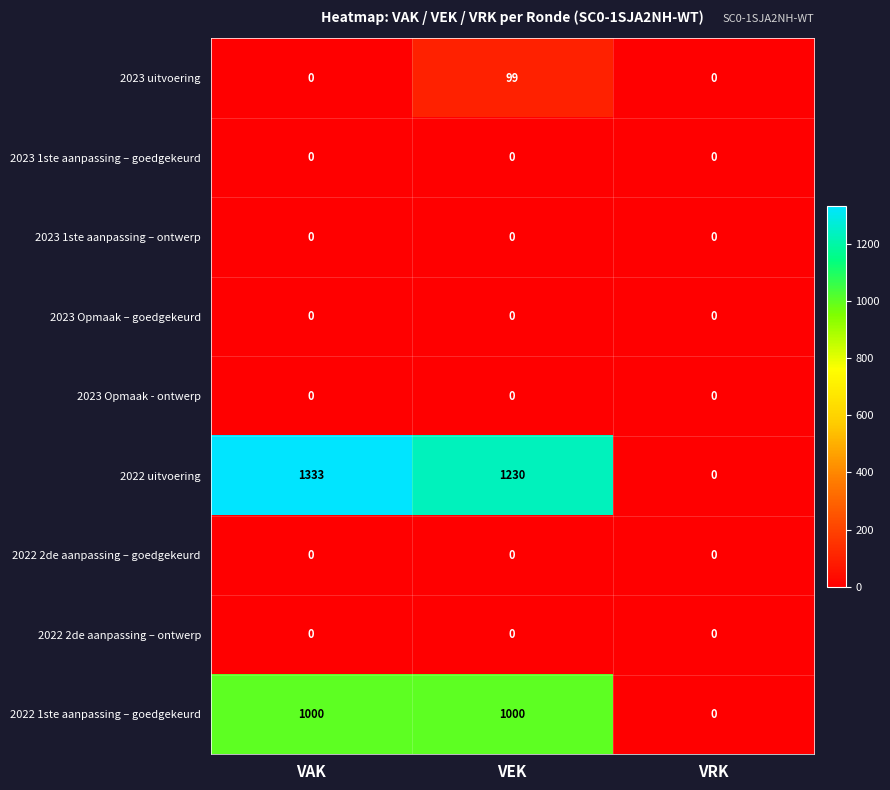

Which series changed the most between VEK and VRK?

2022 uitvoering